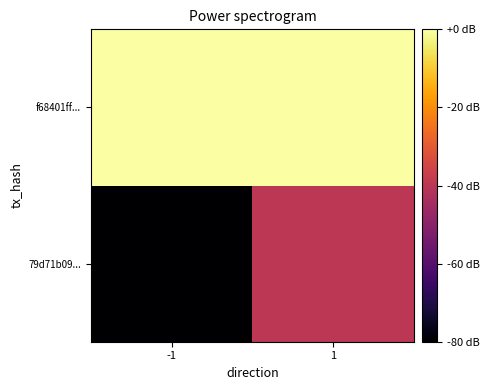

Rank the series by their average value, from lowest to highest.

79d71b09..., f68401ff...